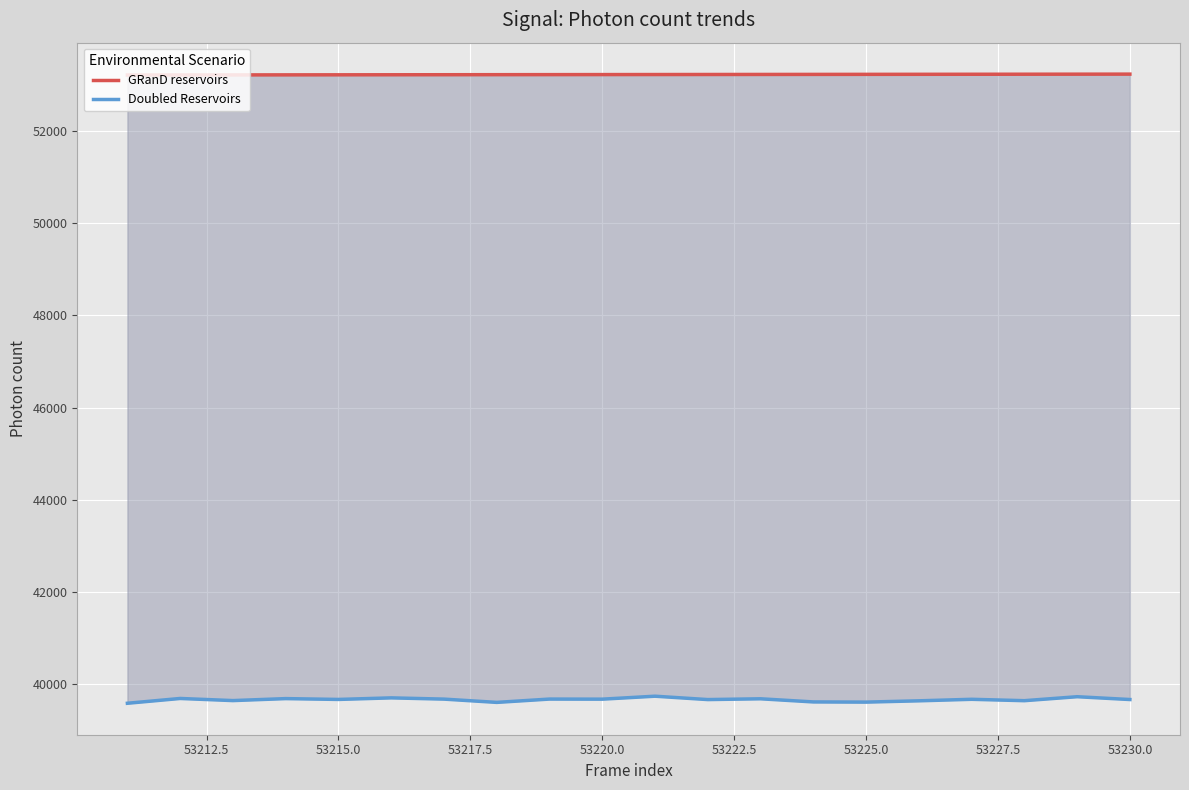

How many values in the GRanD reservoirs series are below 53221?

10